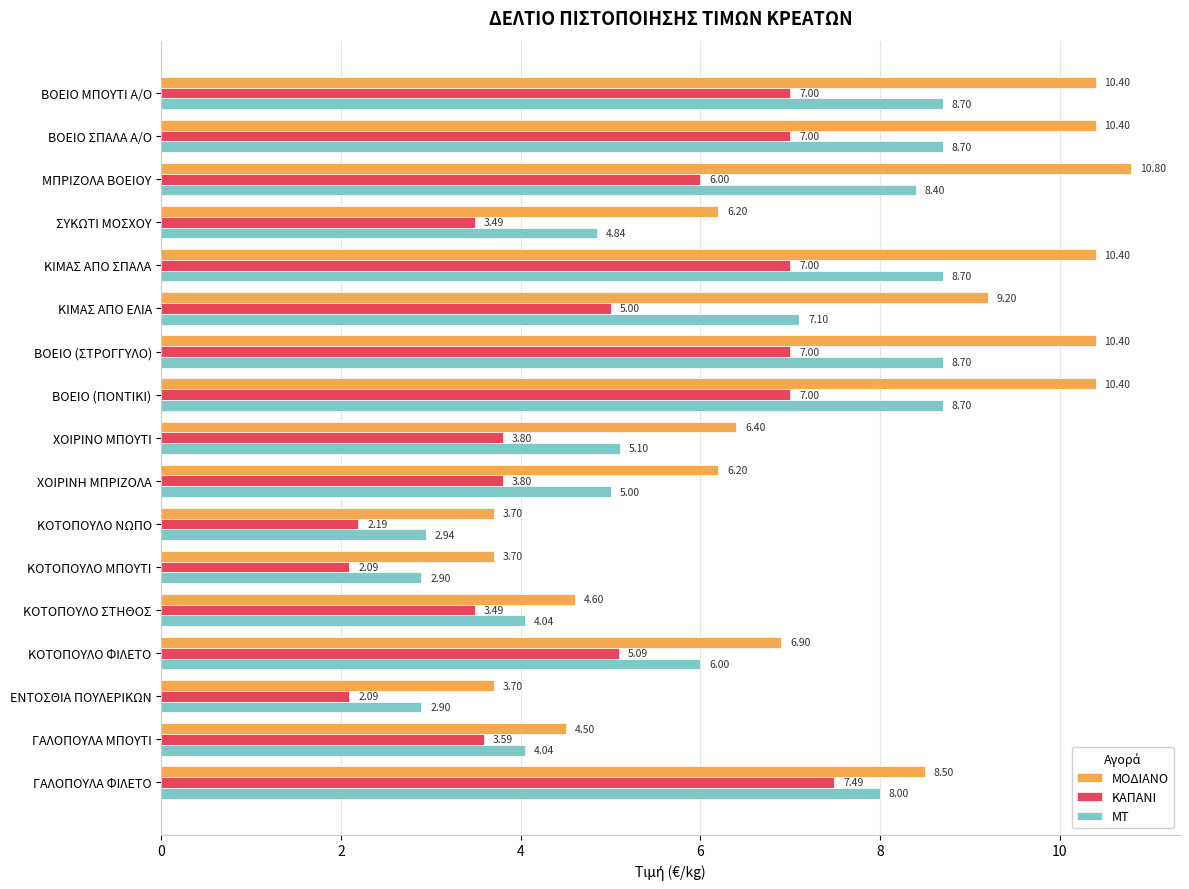

Which category has the highest value in the ΚΑΠΑΝΙ series?

ΓΑΛΟΠΟΥΛΑ ΦΙΛΕΤΟ